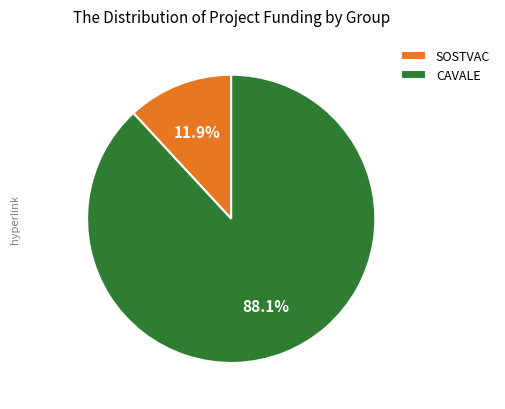

Approximately how many times larger is the value at CAVALE compared to SOSTVAC?

7.4